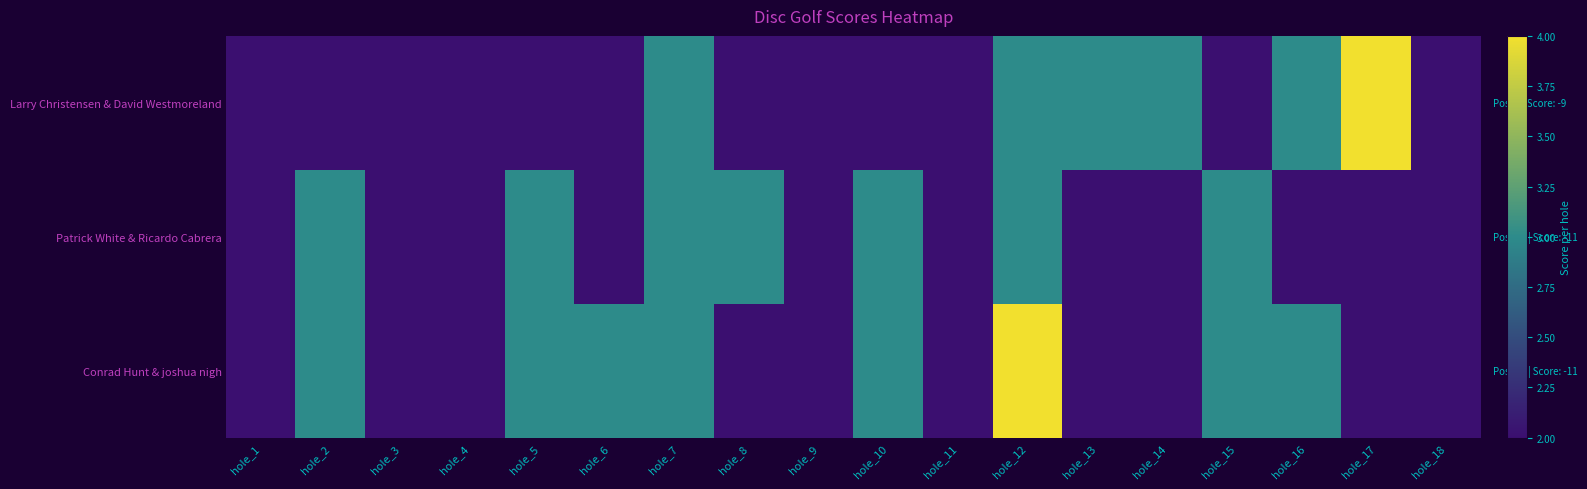

Between hole_2 and hole_16, which is larger?

hole_16